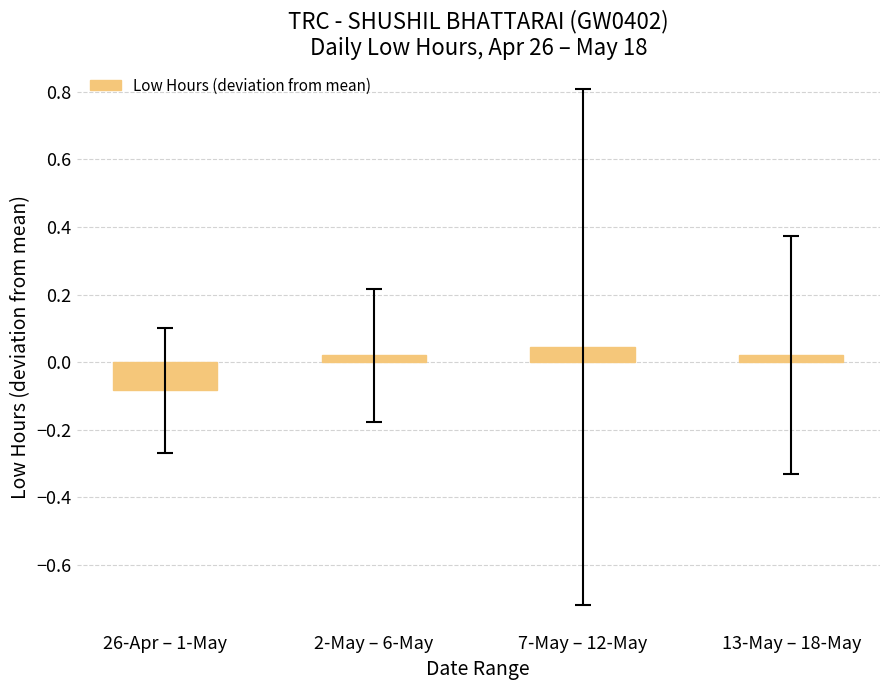

What is the label of the 2nd bar from the left?

2-May – 6-May